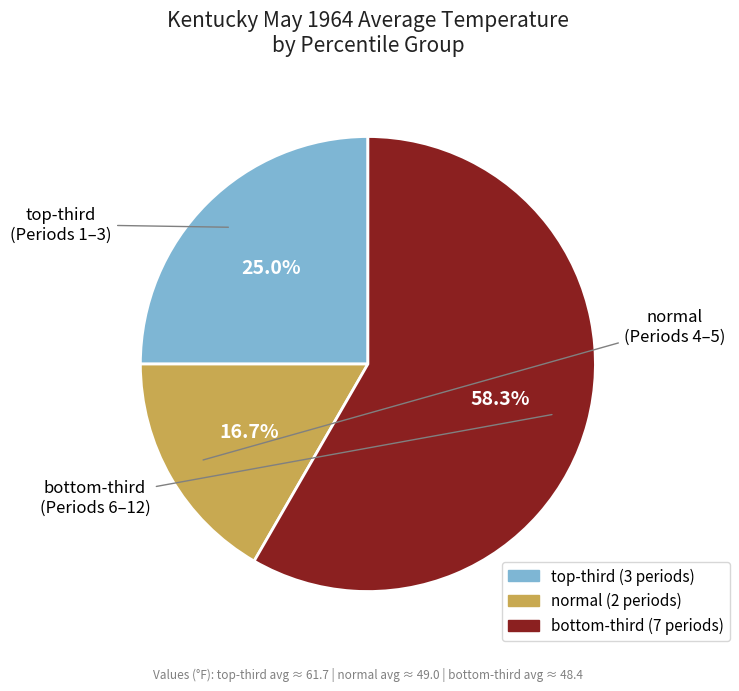

Does any single category account for the majority?

Yes